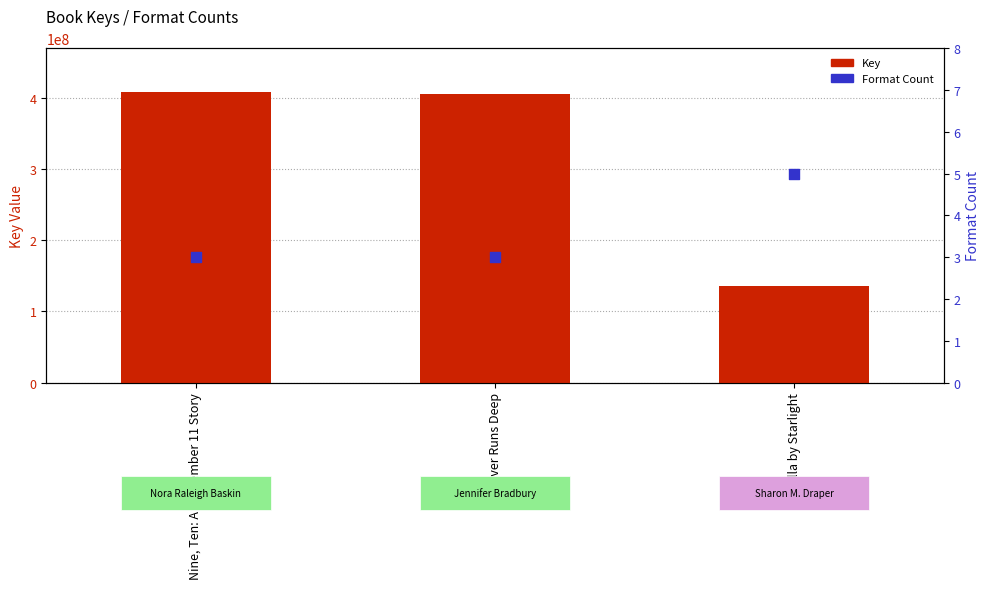

At which category is the sum across all series the highest?

Nine, Ten: A September 11 Story